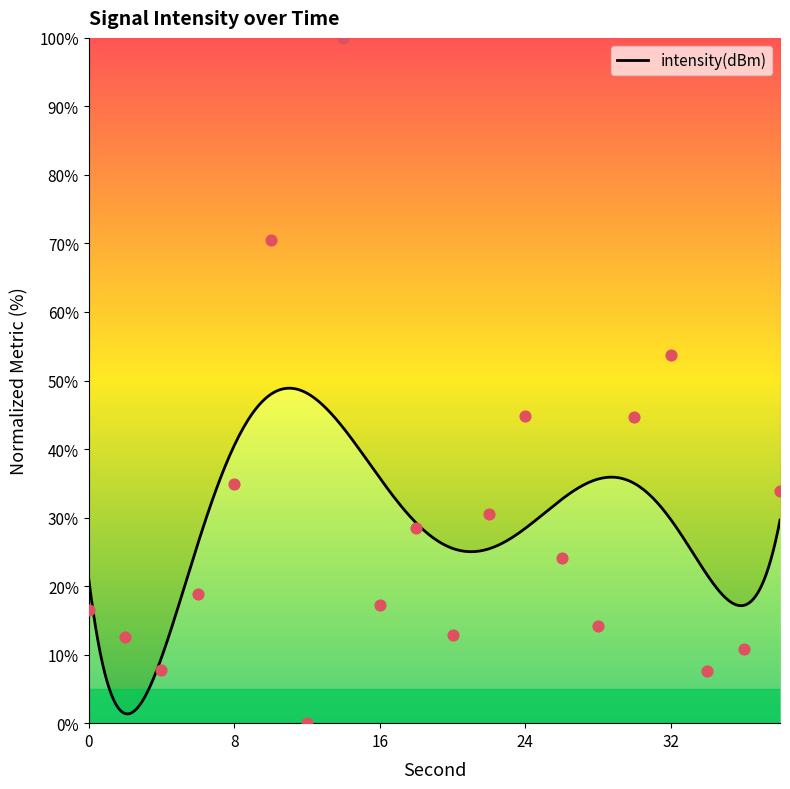

What is the change in value from 4 to 22?

+22.8